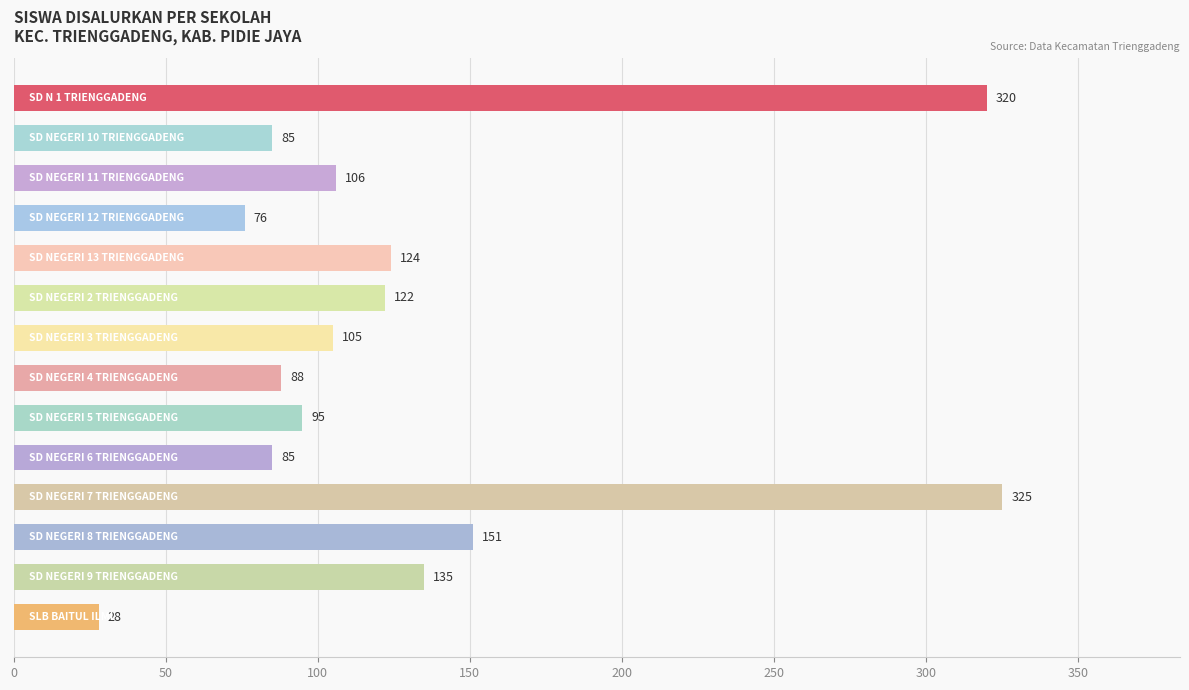

What is the smallest value displayed?

28